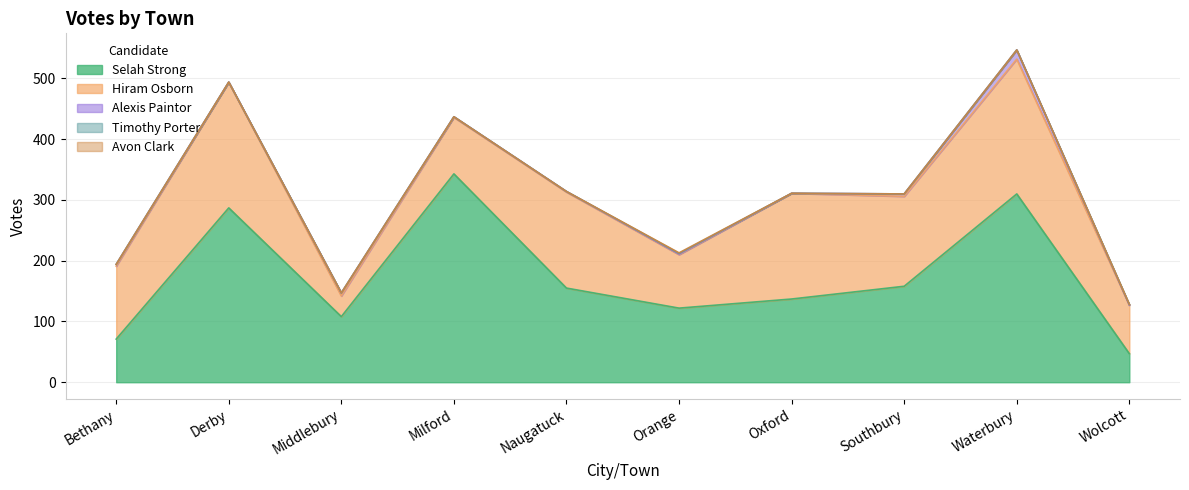

Reading left to right, list all the values displayed in this chart.

Selah Strong: Bethany=71	Derby=287	Middlebury=108	Milford=343	Naugatuck=155	Orange=122	Oxford=137	Southbury=158	Waterbury=310	Wolcott=47
Hiram Osborn: Bethany=120	Derby=207	Middlebury=34	Milford=93	Naugatuck=158	Orange=88	Oxford=174	Southbury=148	Waterbury=222	Wolcott=80
Alexis Paintor: Bethany=3	Derby=0	Middlebury=5	Milford=1	Naugatuck=1	Orange=1	Oxford=0	Southbury=4	Waterbury=15	Wolcott=0
Timothy Porter: Bethany=0	Derby=0	Middlebury=0	Milford=0	Naugatuck=0	Orange=1	Oxford=0	Southbury=0	Waterbury=0	Wolcott=1
Avon Clark: Bethany=0	Derby=0	Middlebury=0	Milford=0	Naugatuck=0	Orange=1	Oxford=0	Southbury=0	Waterbury=0	Wolcott=0